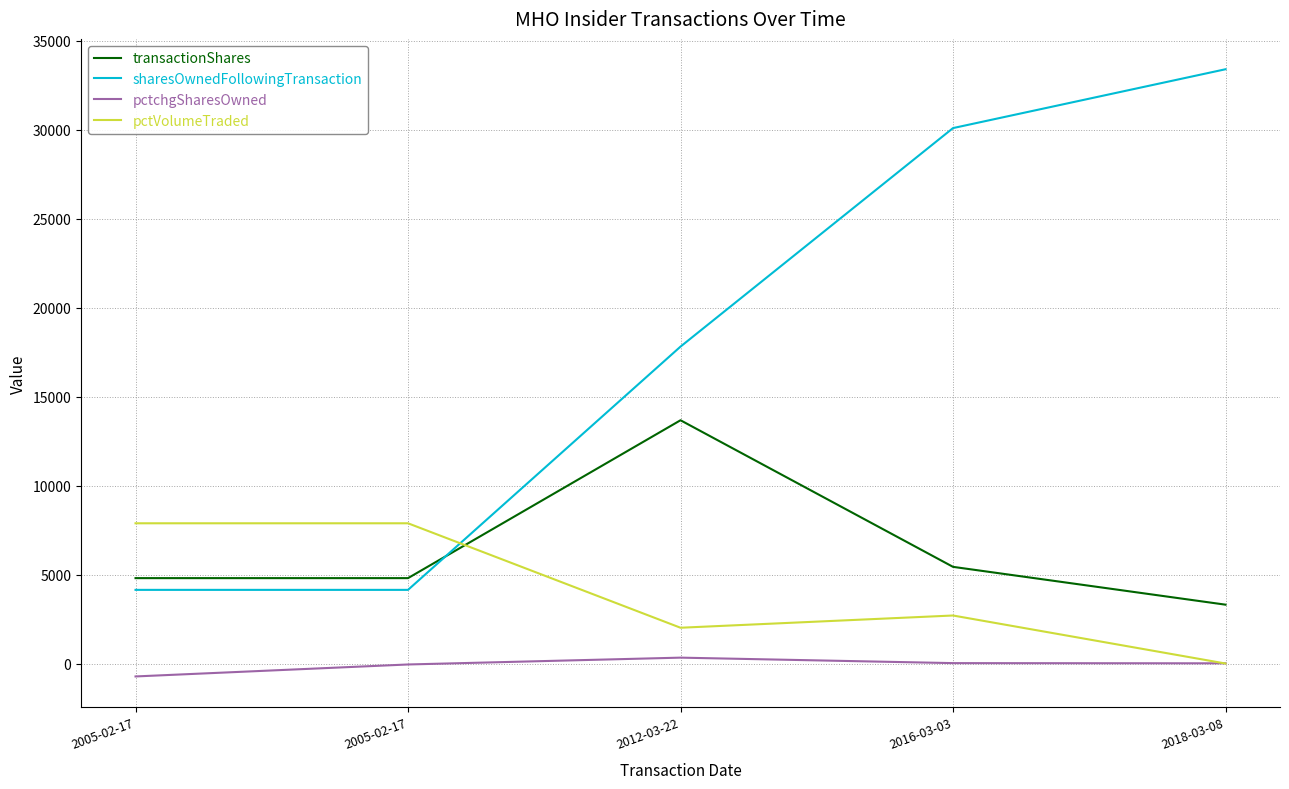

The pctchgSharesOwned series shows 22 at 2016-03-03. True or false?

True